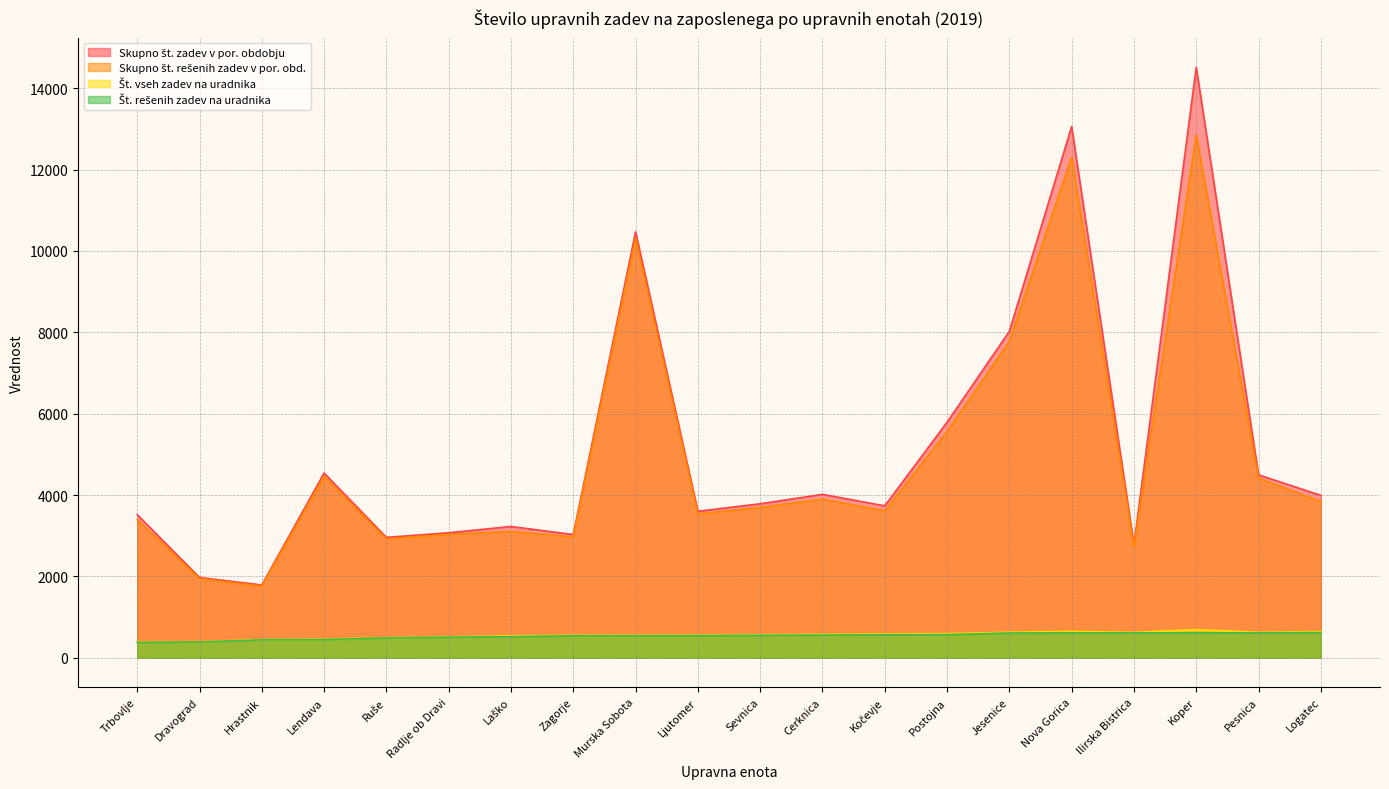

At which label is Št. vseh zadev na uradnika closest to 541?

Laško